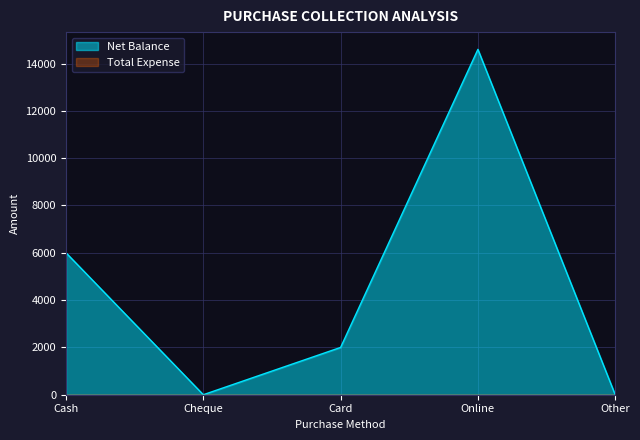

What is the sum of the values at Online and Other?

14600